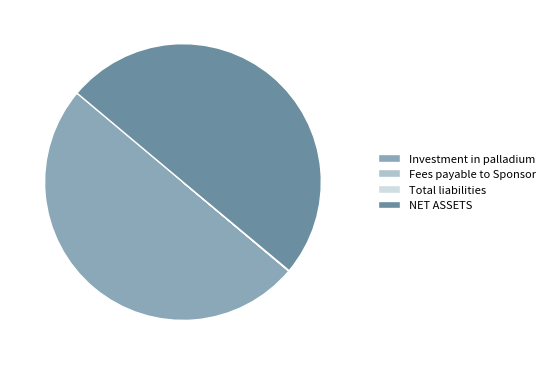

The NET ASSETS slice represents 43% of the pie. True or false?

False